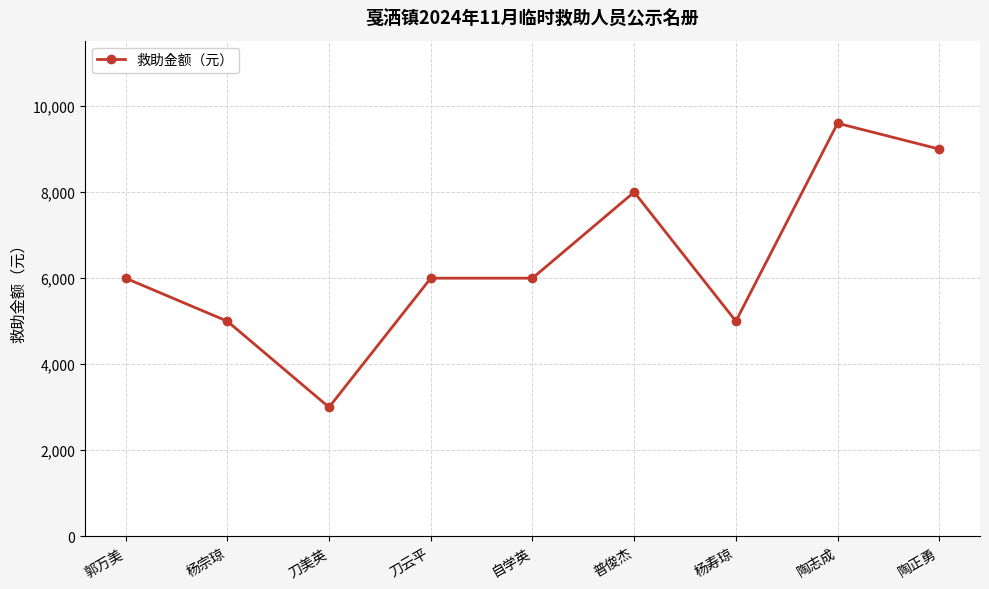

What is the label of the 3rd point from the right?

杨寿琼